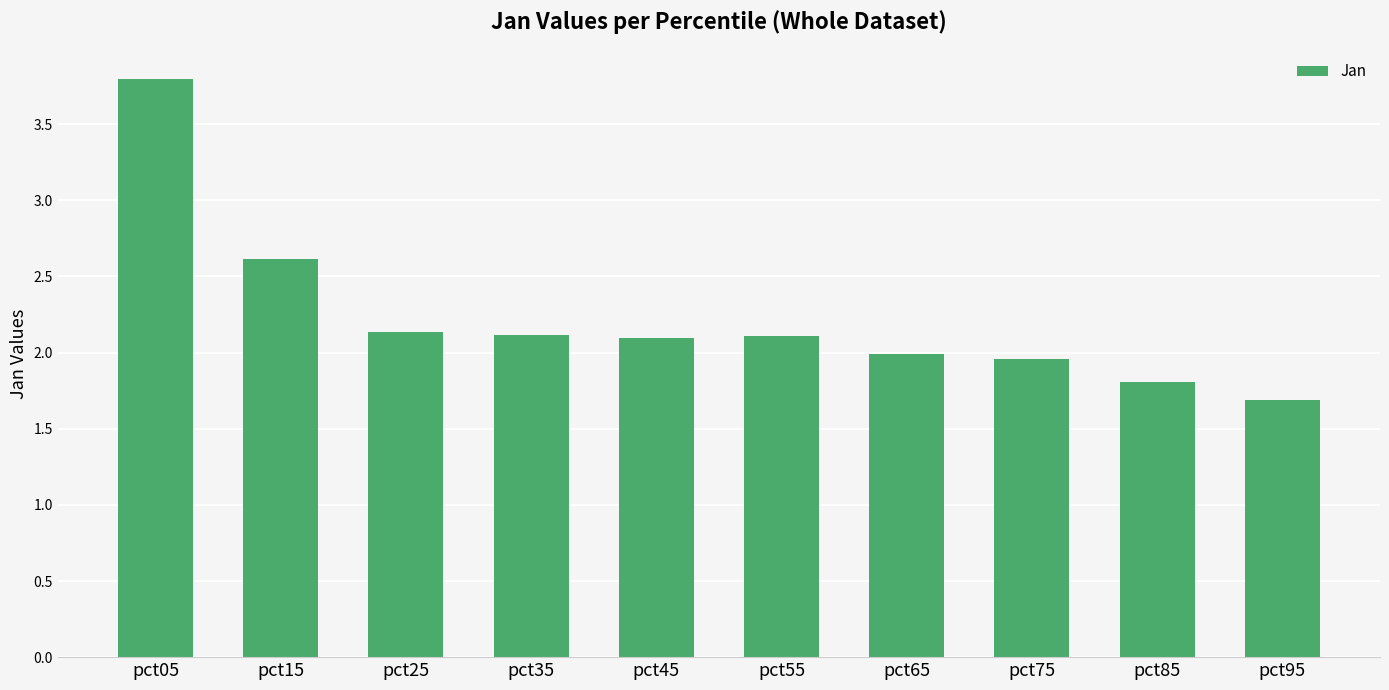

What is the average value?

2.2